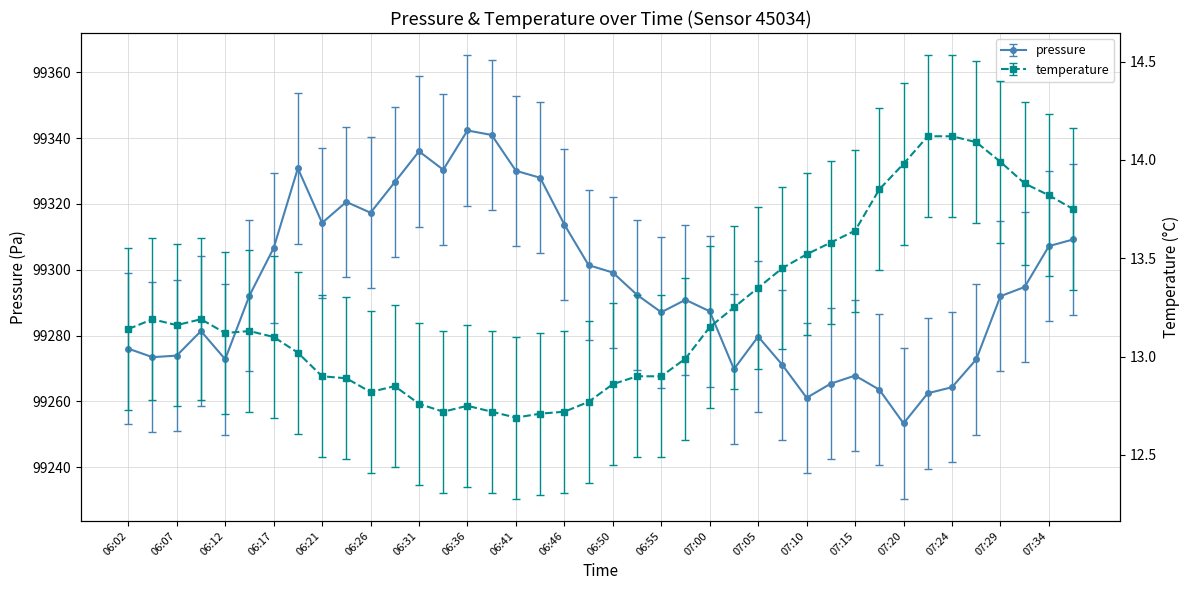

Where is the first local maximum for temperature?

06:04